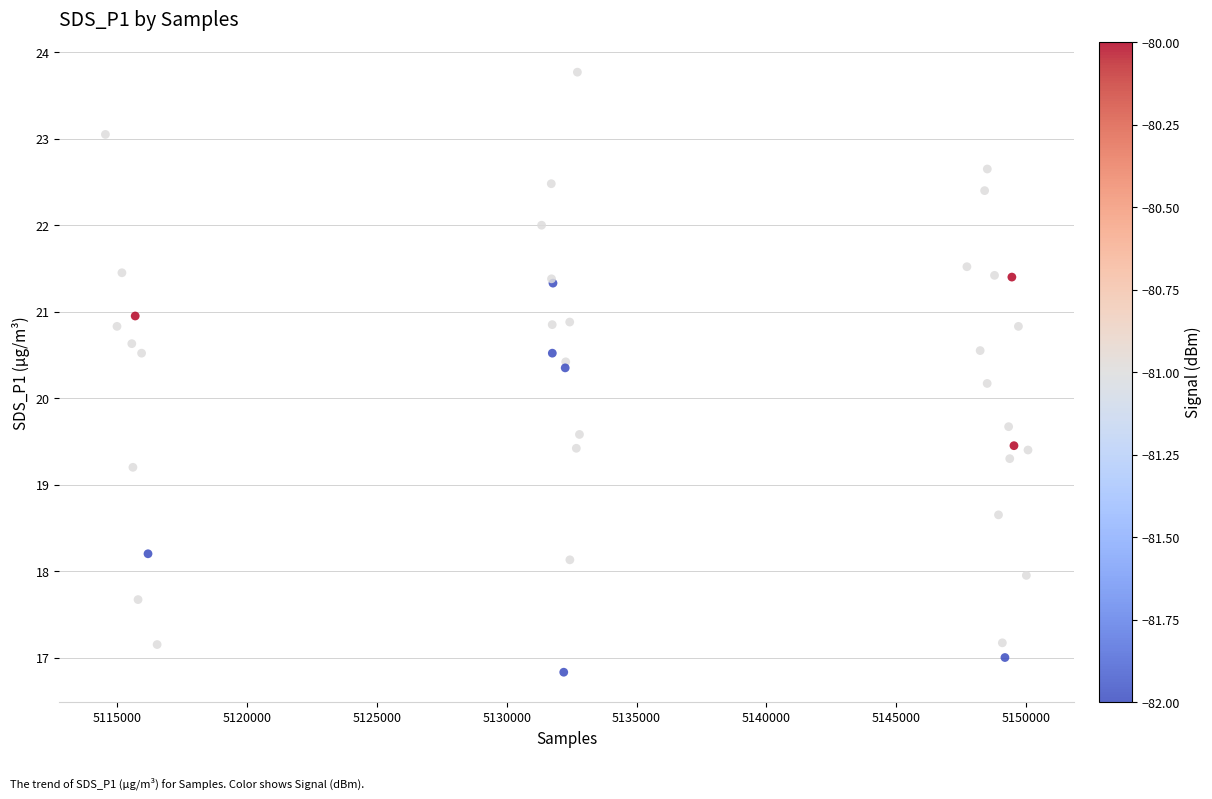

What Y value in the scatter plot is closest to 20?

20.2